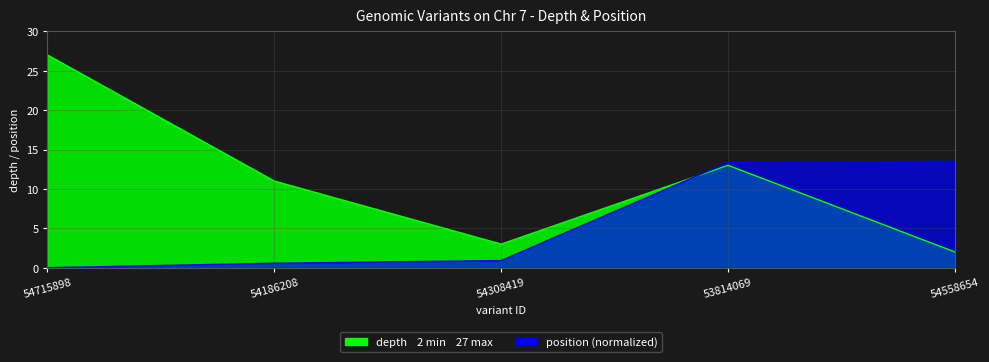

Which series has the largest range (max minus min)?

depth